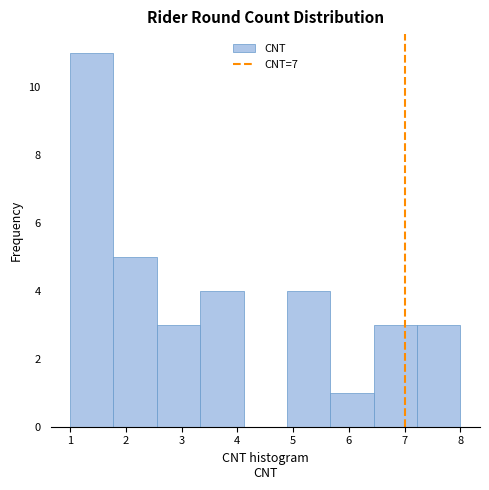

What is the height of the bar covering 5.7 to 6.4 on the x-axis? Neither the bar edges nor the heights are printed on the chart, so give them approximately, as read against the axes.

1